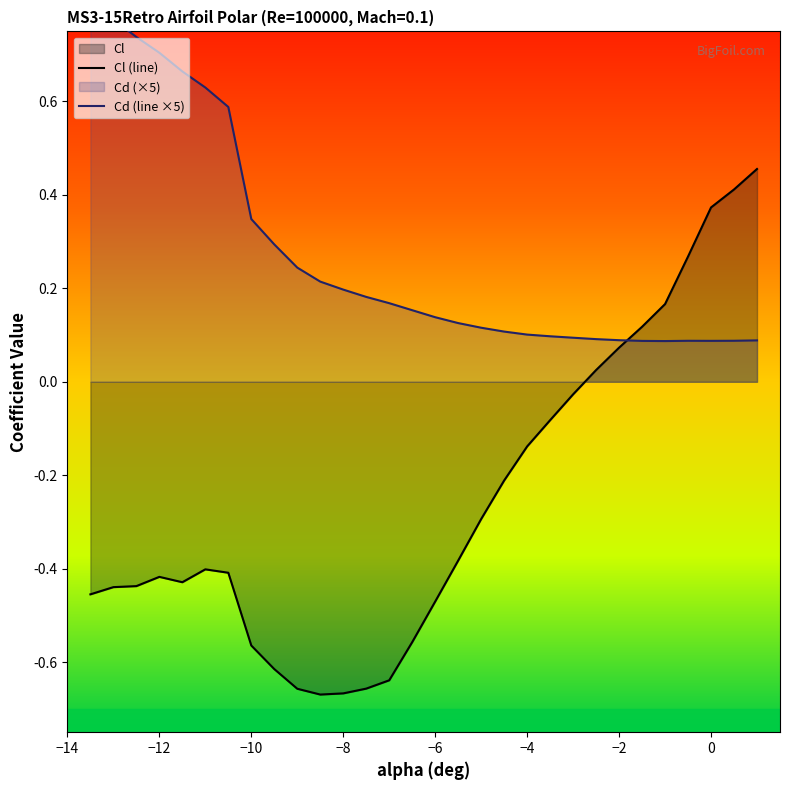

What is the difference between the maximum and minimum values in the Cl (line) series?

1.1